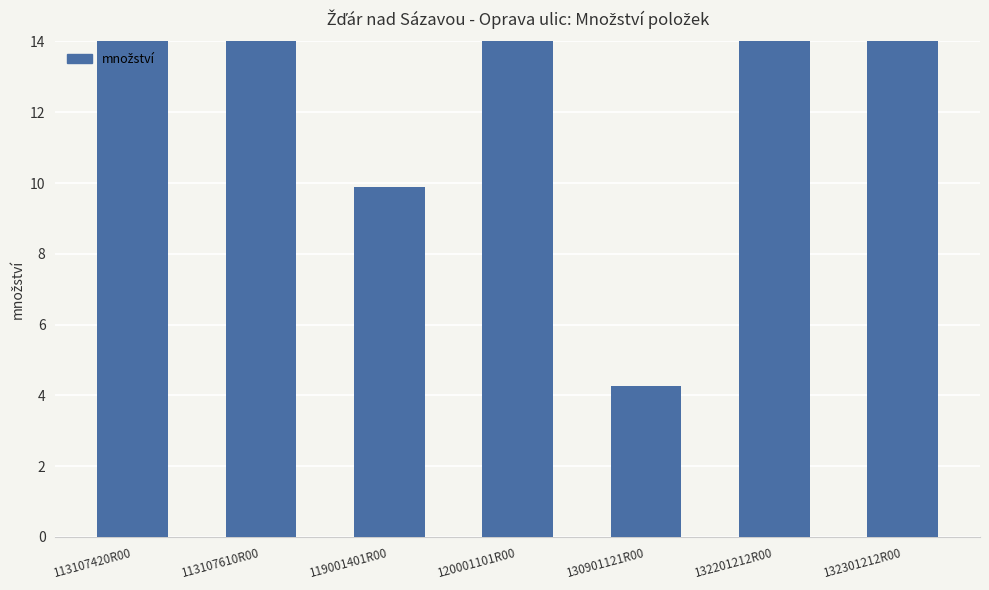

Rank the categories by value from lowest to highest.

130901121R00, 119001401R00, 120001101R00, 132201212R00, 132301212R00, 113107420R00, 113107610R00